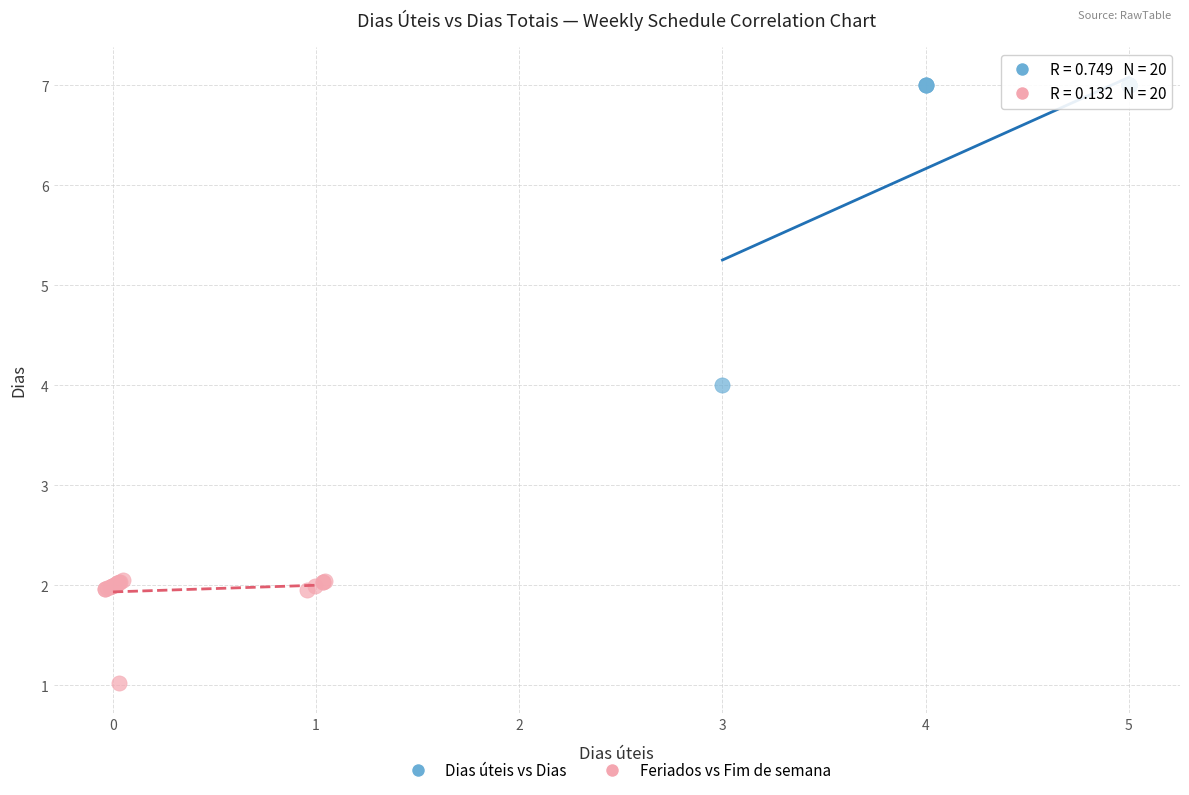

Which series has the largest Y range (max minus min)?

Dias úteis vs Dias